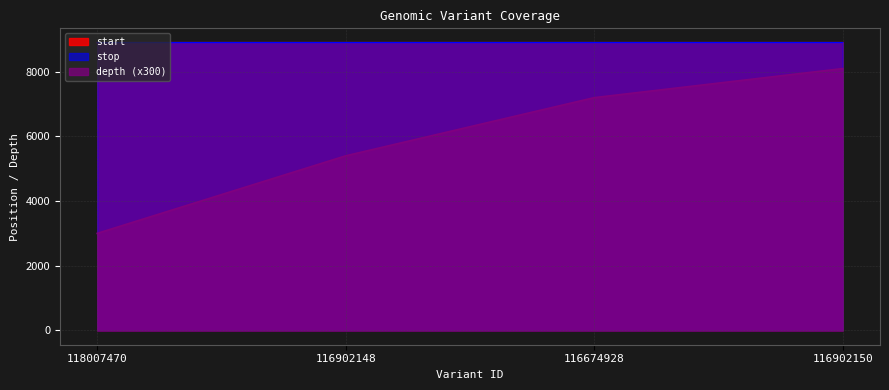

True or false: start and depth intersect in this chart.

False